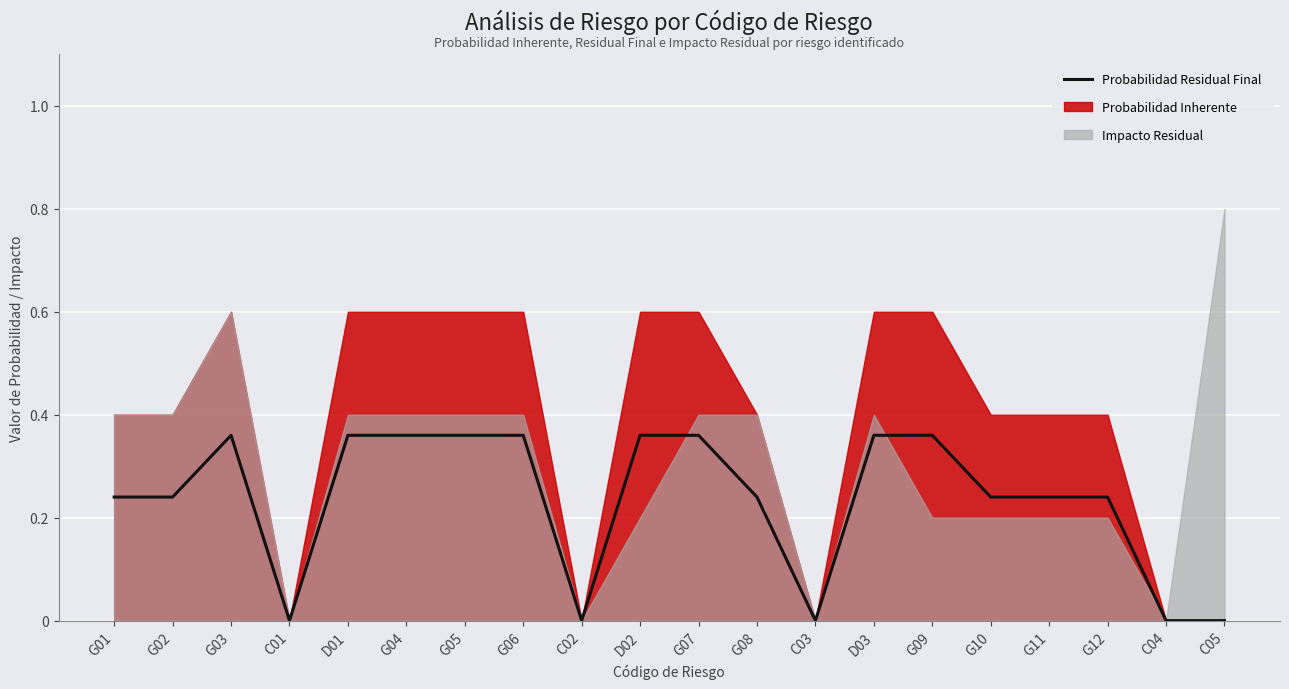

True or false: the data shows 0.2 at G08.

True